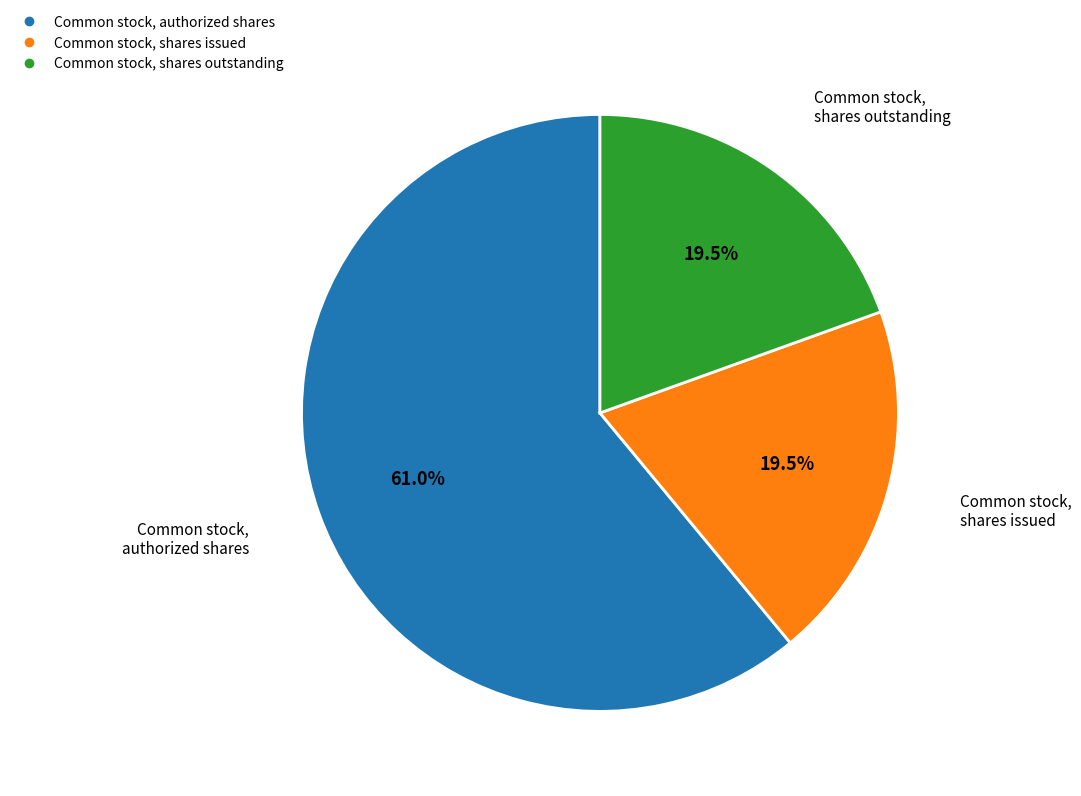

Which slice is the largest?

Common stock, authorized shares